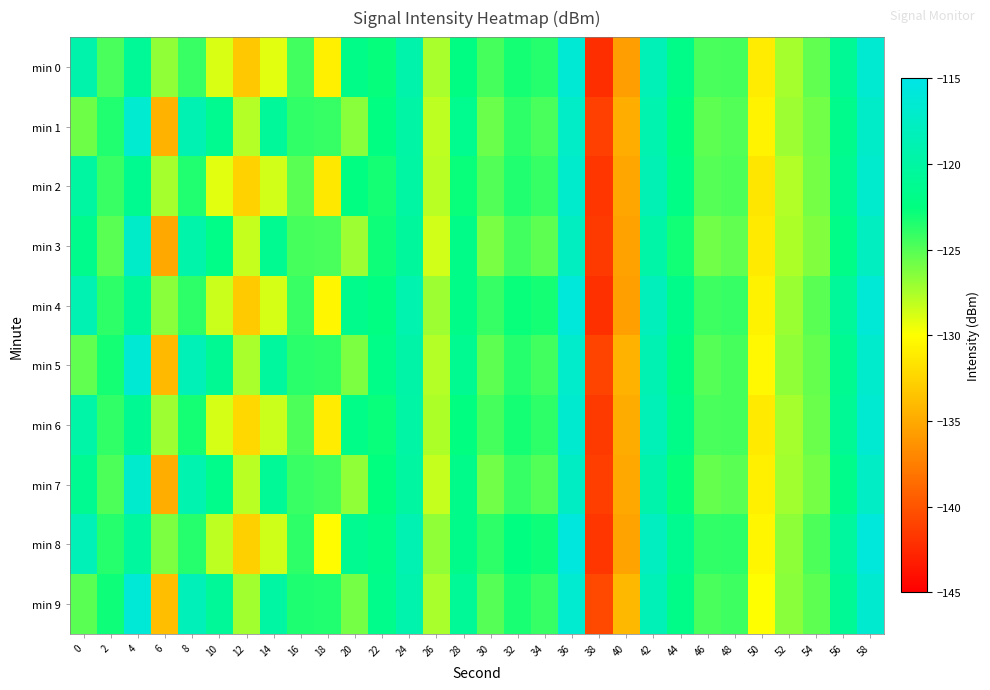

What is the spread (max minus min) of values at 38?

1.7